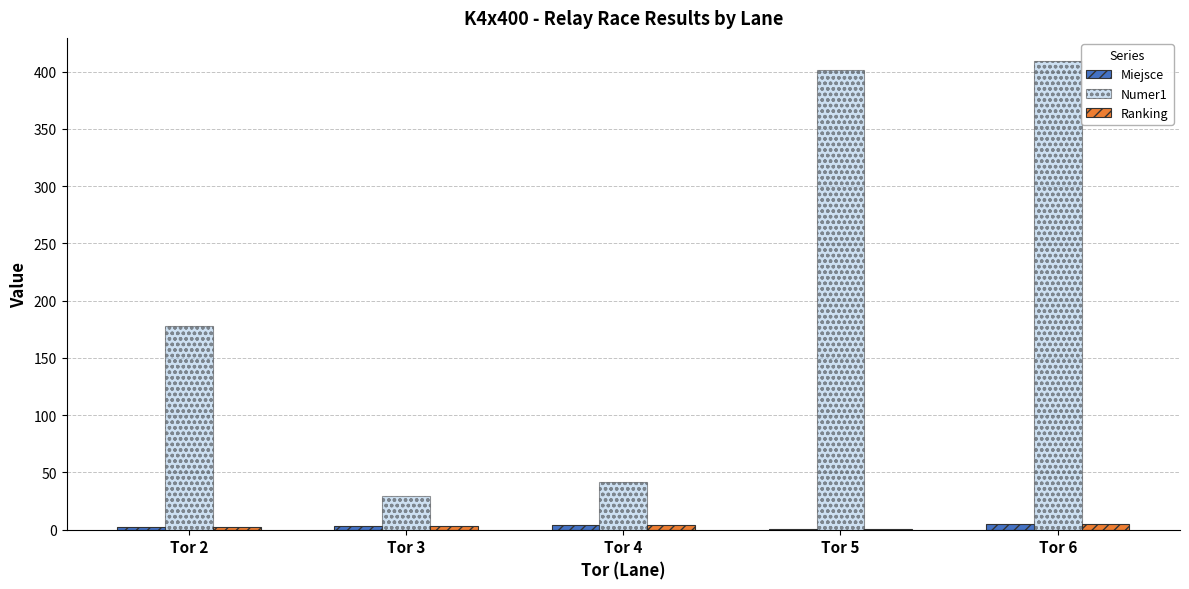

Which series has the largest total across all categories?

Numer1